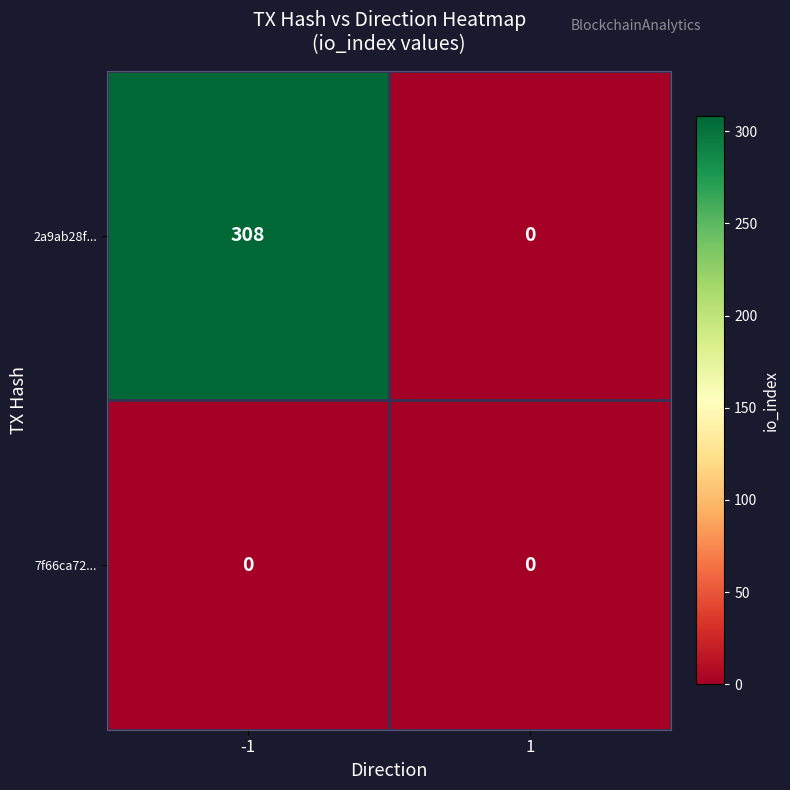

What is the sum of the 2a9ab28f... values at 1 and -1?

308